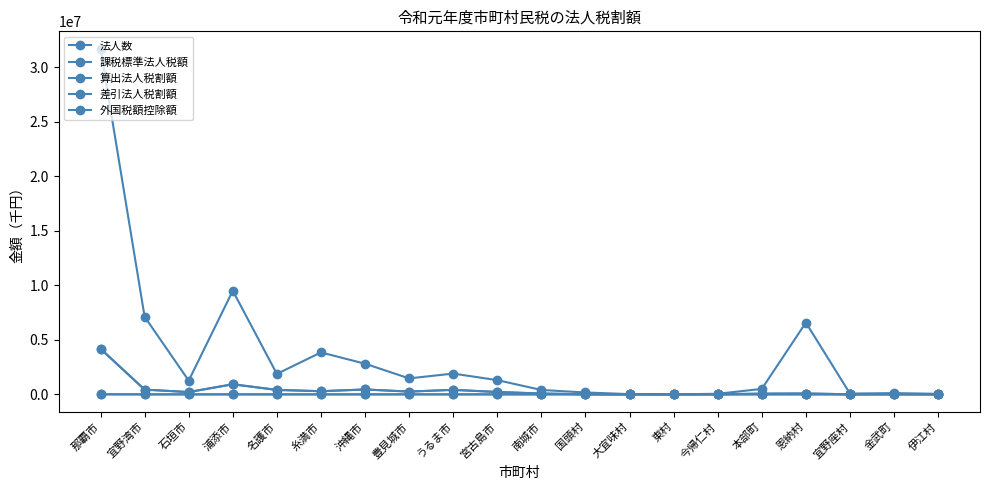

True or false: 課税標準法人税額 and 外国税額控除額 intersect in this chart.

False